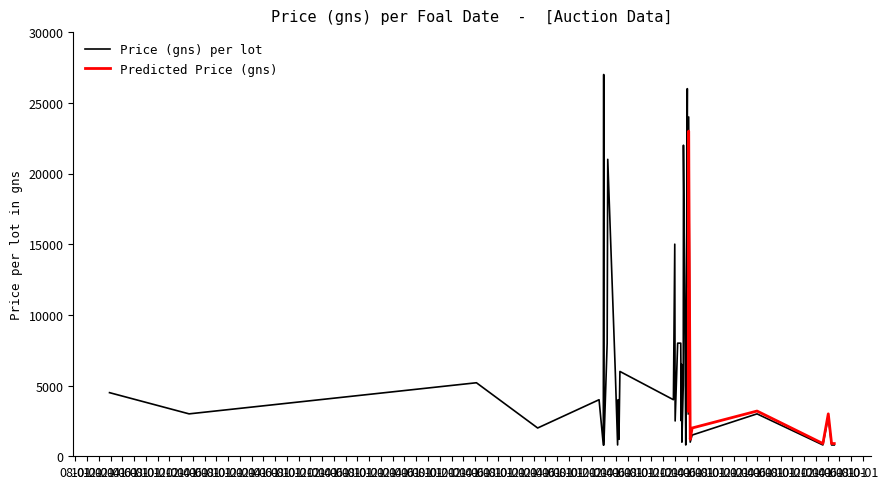

How many data points in Price (gns) - Actual are above 4000?

18